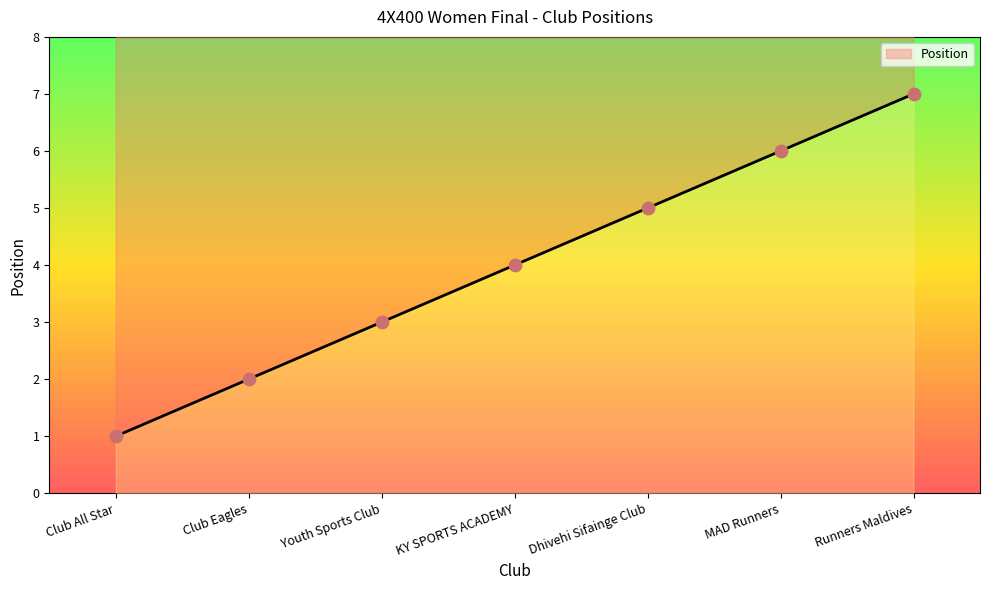

What is the change in value from Club All Star to KY SPORTS ACADEMY?

+3